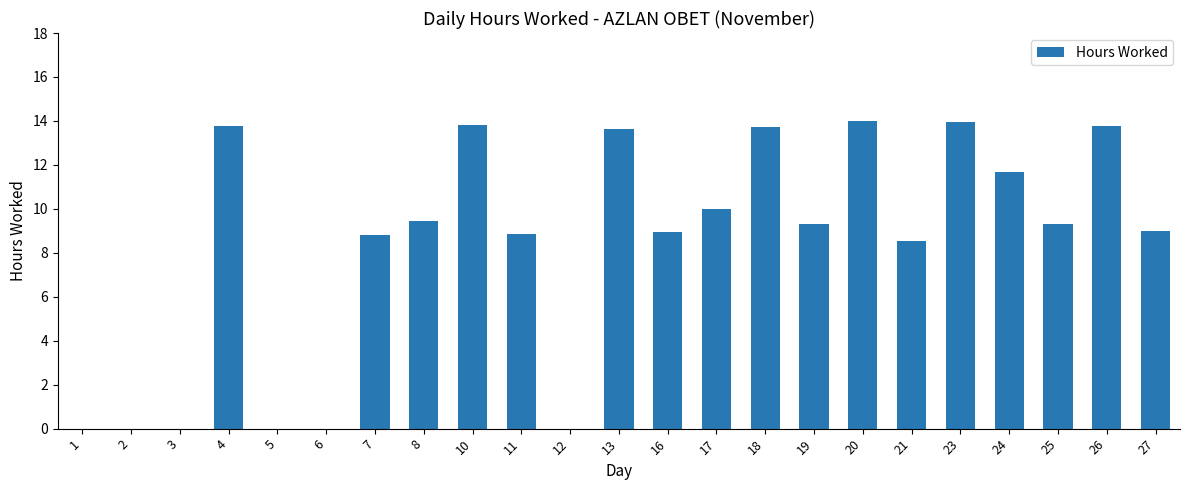

How many distinct data groups are displayed?

1